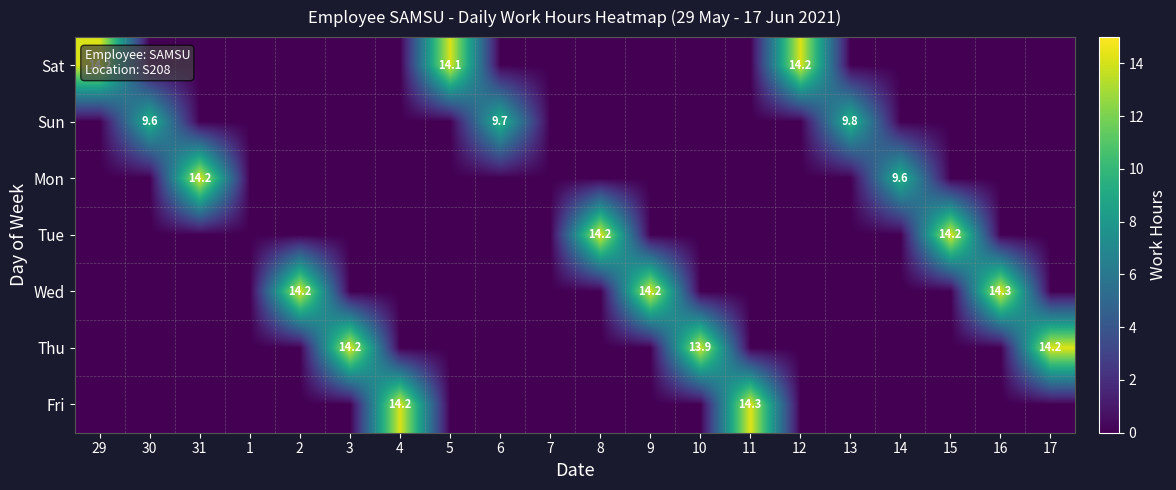

At how many categories does at least one series exceed 2?

18